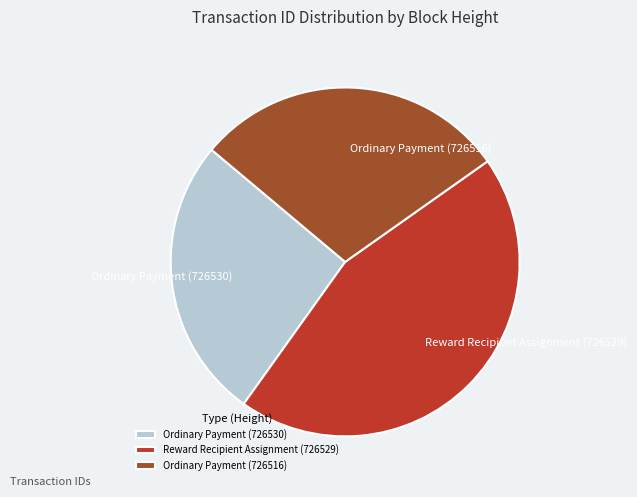

What is the largest slice in the pie chart?

Reward Recipient Assignment (726529)